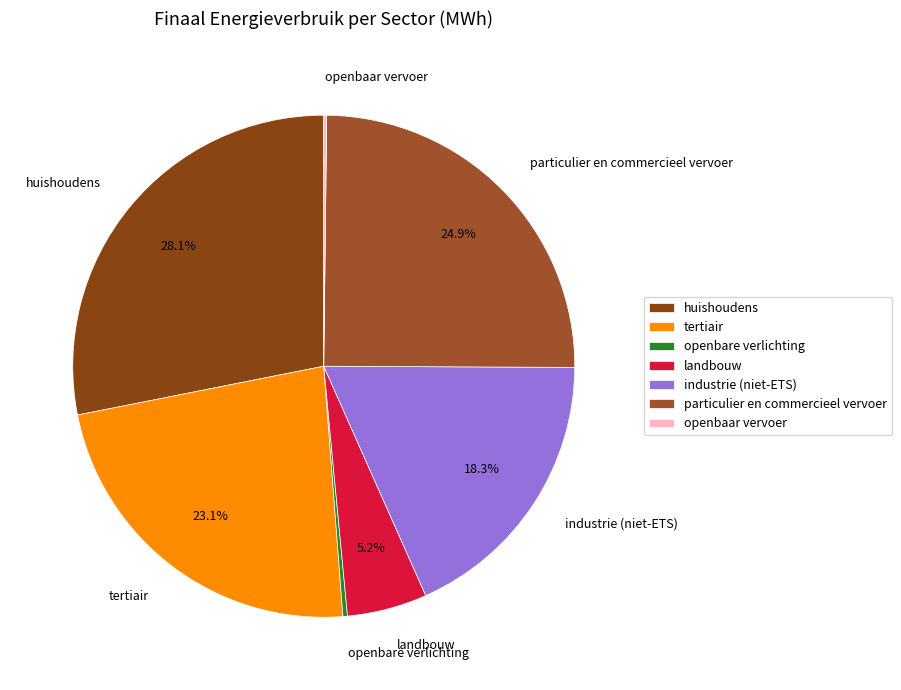

Which has a higher value, openbare verlichting or industrie (niet-ETS)?

industrie (niet-ETS)